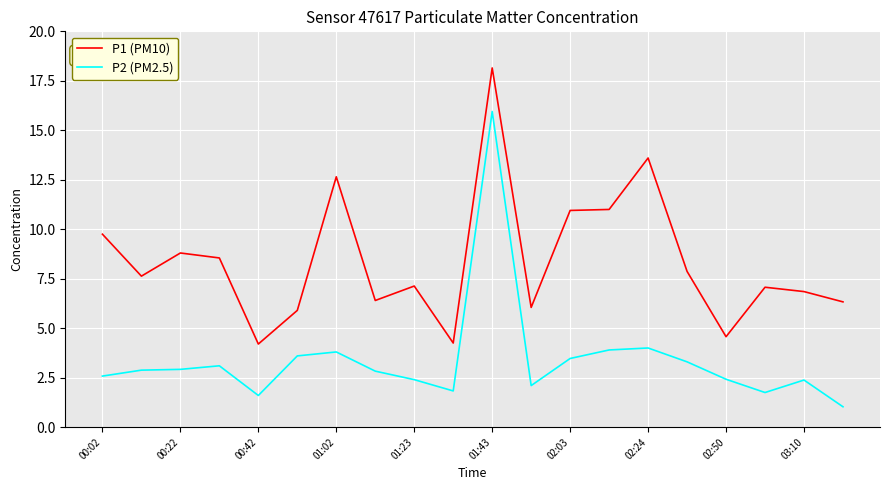

What is the average value of the P1 (PM10) series?

8.4